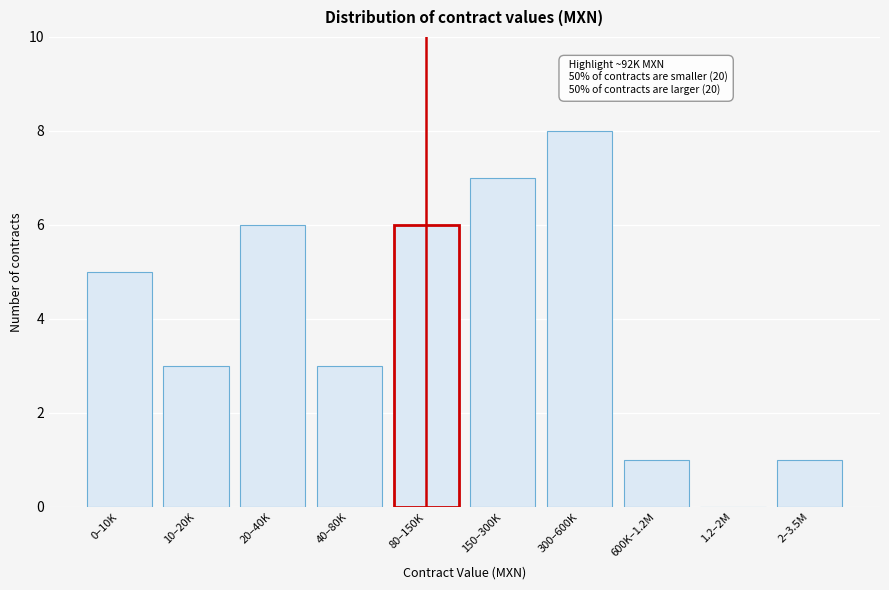

Reading right to left, list all the values displayed in this chart.

2–3.5M=1	1.2–2M=0	600K–1.2M=1	300–600K=8	150–300K=7	80–150K=6	40–80K=3	20–40K=6	10–20K=3	0–10K=5